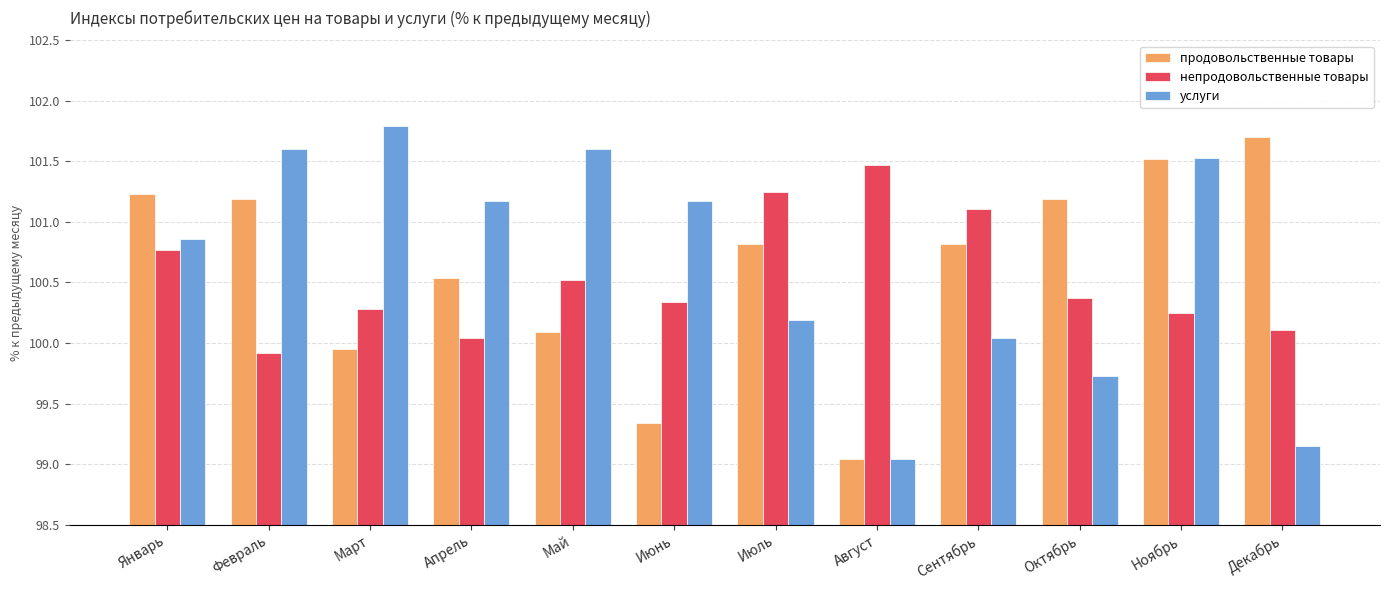

What is the difference between the highest and lowest values at Май?

1.5